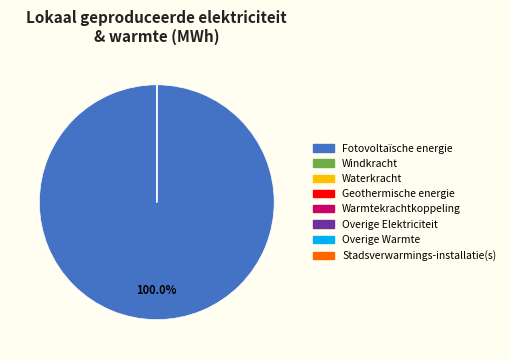

Is there any slice that represents more than half of the pie?

Yes